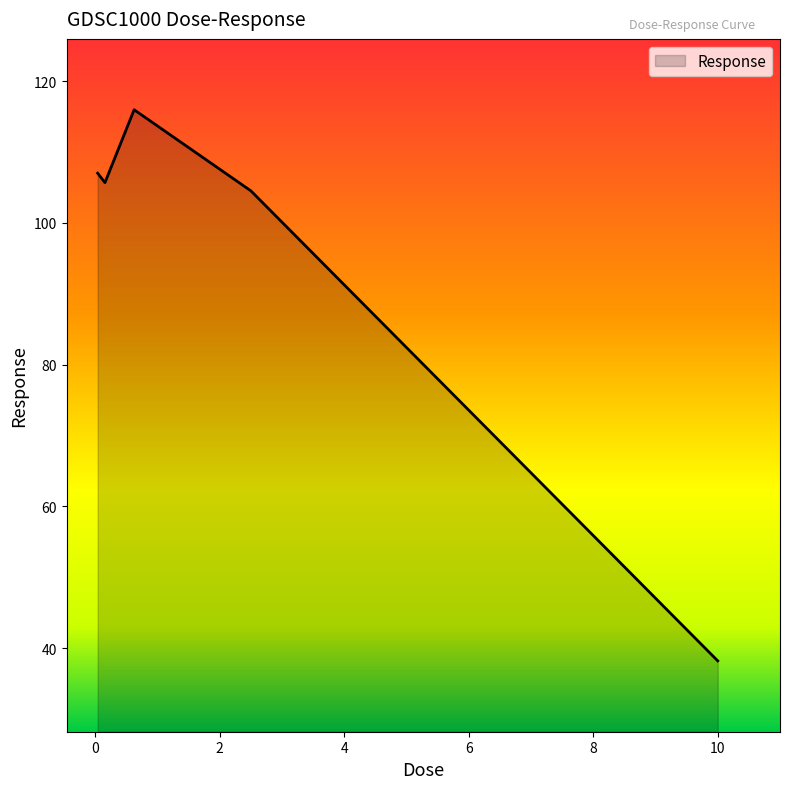

True or false: the data has more than 0 interior local peaks.

True